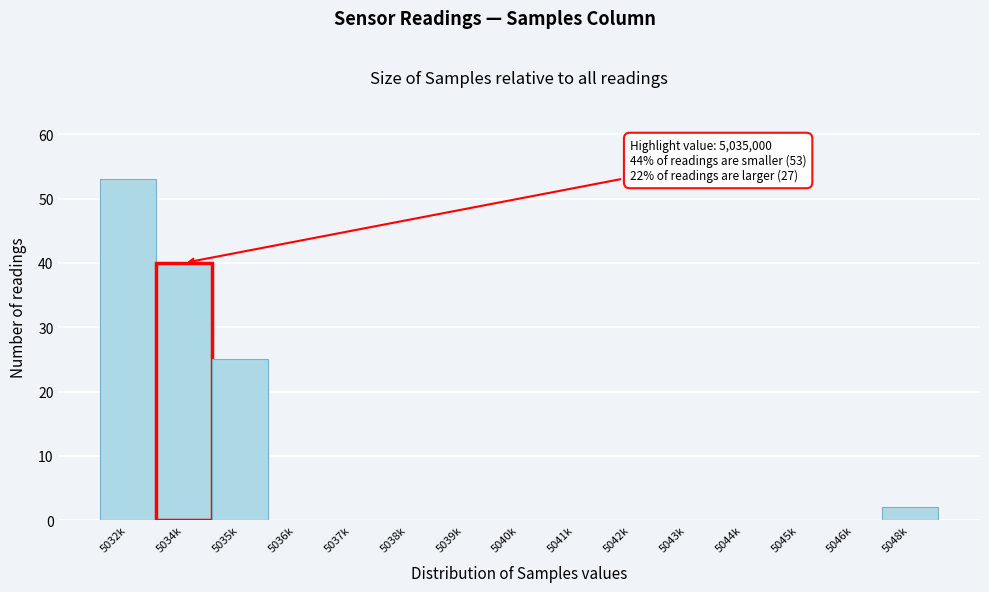

Reading left to right, transcribe all the data shown in this chart.

5032k=53	5034k=40	5035k=25	5036k=0	5037k=0	5038k=0	5039k=0	5040k=0	5041k=0	5042k=0	5043k=0	5044k=0	5045k=0	5046k=0	5048k=2